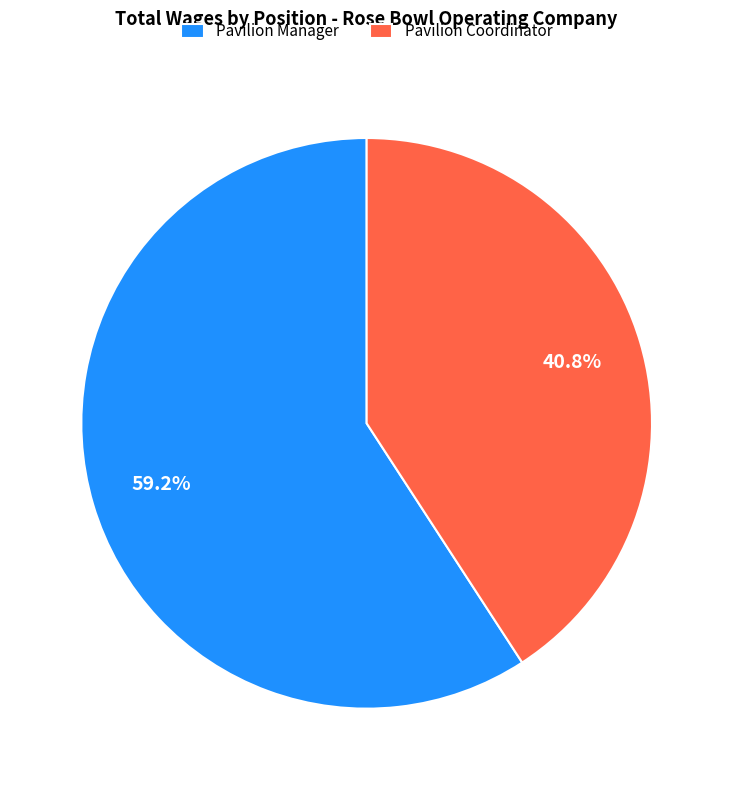

Does any single category account for the majority?

Yes